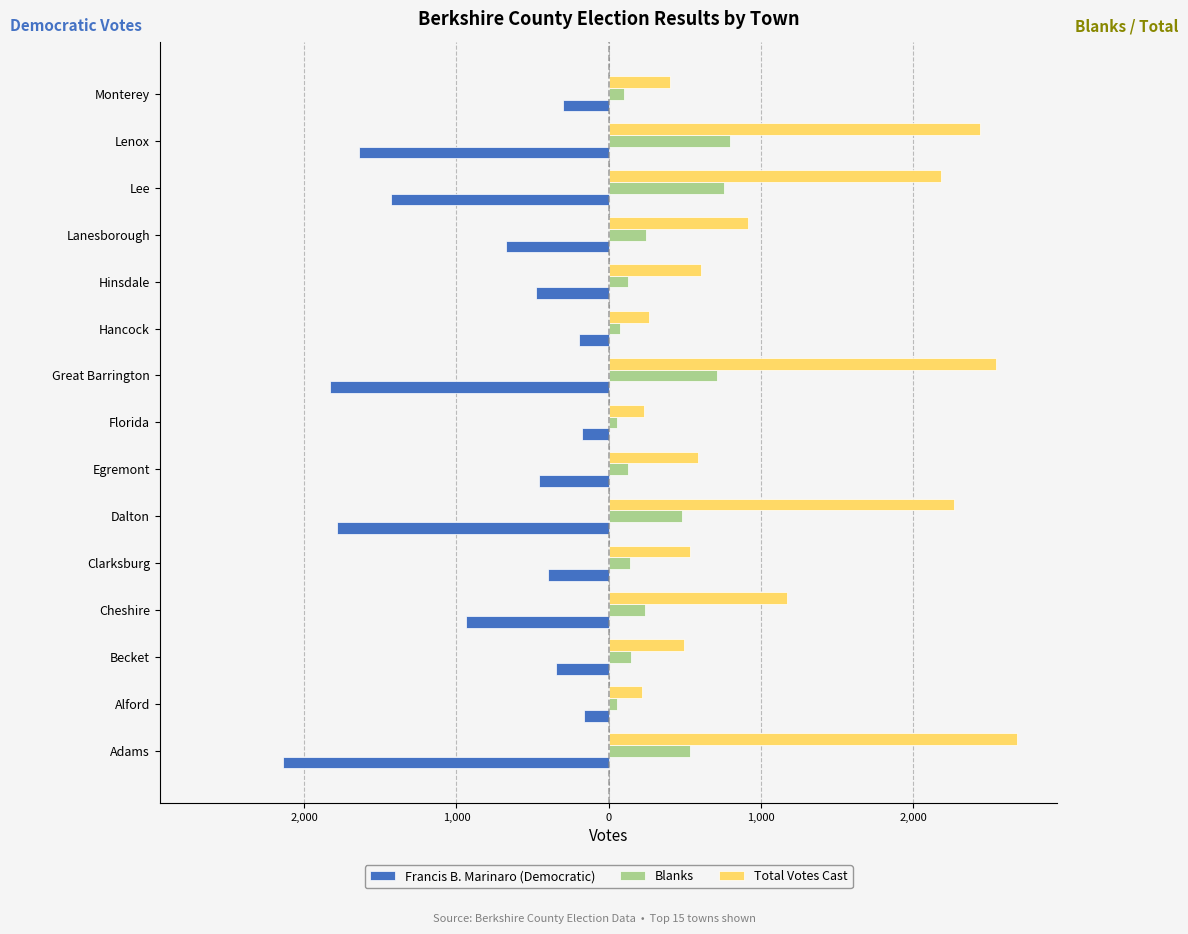

What are all the series names shown in the legend?

Francis B. Marinaro (Democratic), Blanks, Total Votes Cast